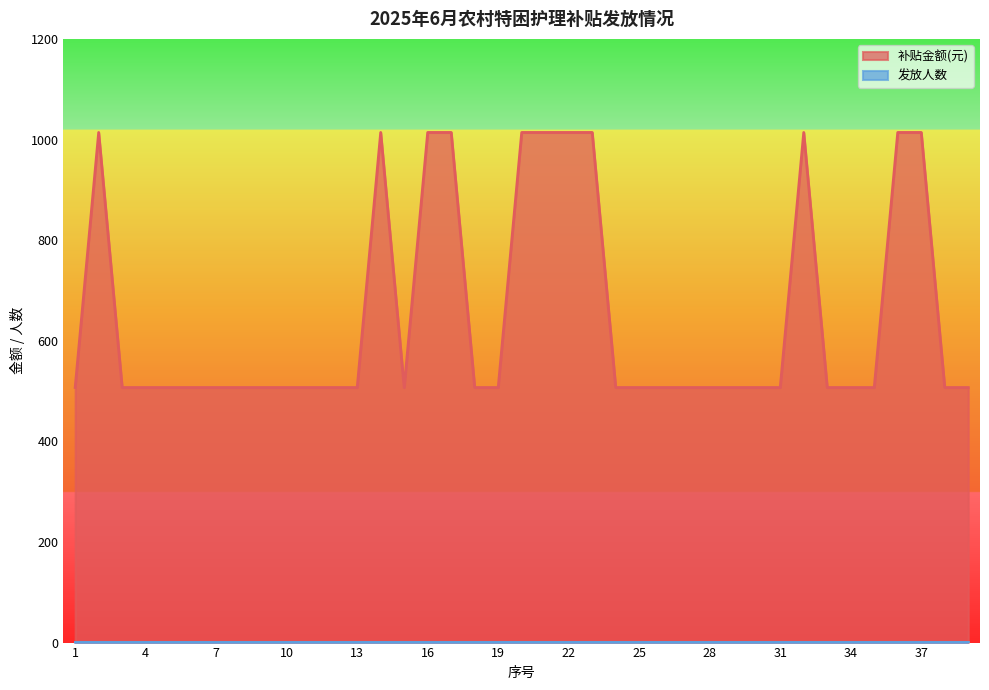

True or false: the data shows 507 at 11.

True